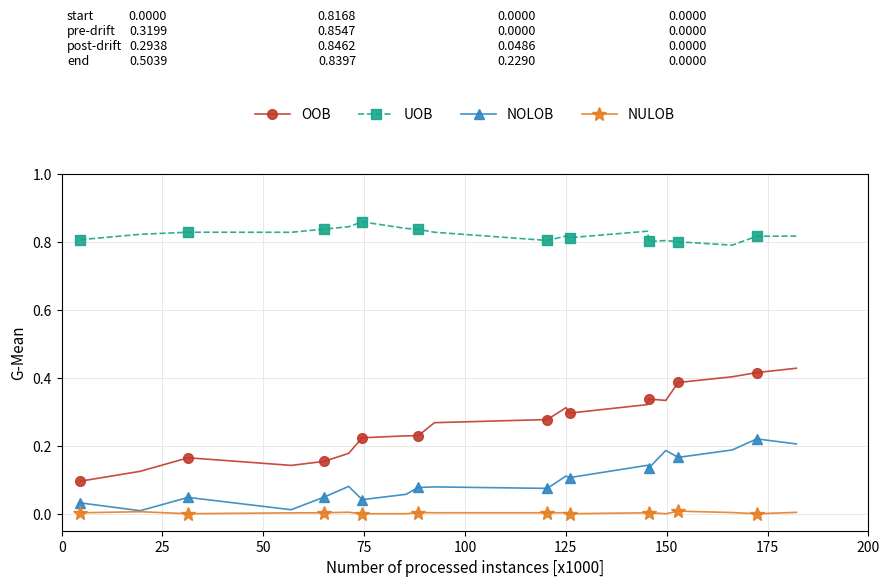

Which series has the largest range (max minus min)?

OOB